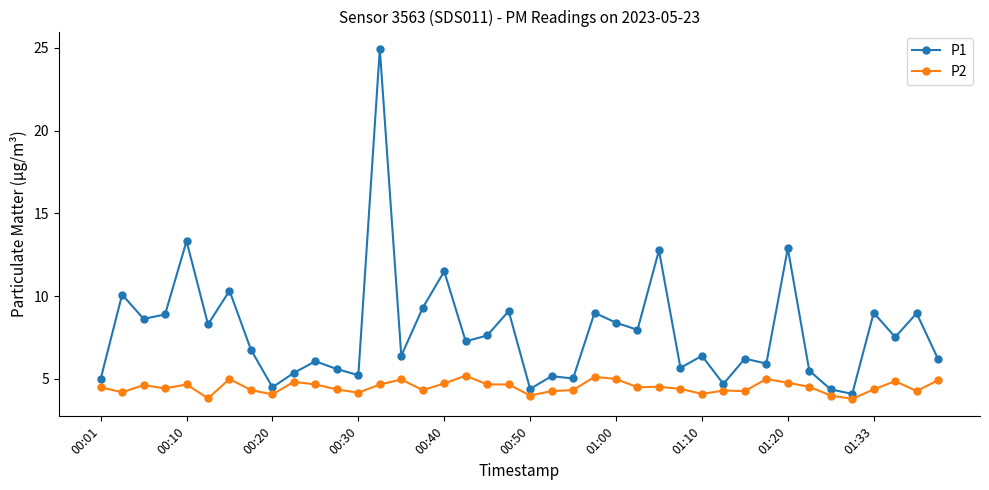

Rank the series by their average value, from lowest to highest.

P2, P1